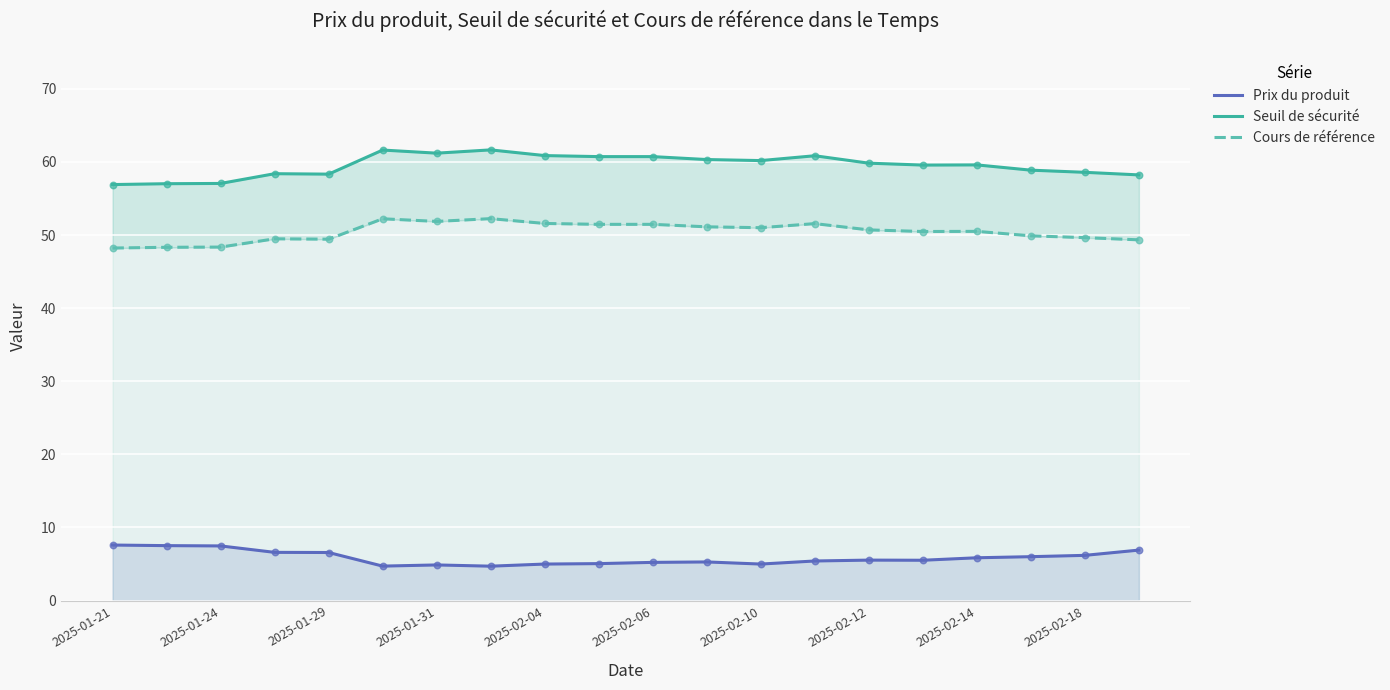

Which series has the largest Y range (max minus min)?

Seuil de sécurité